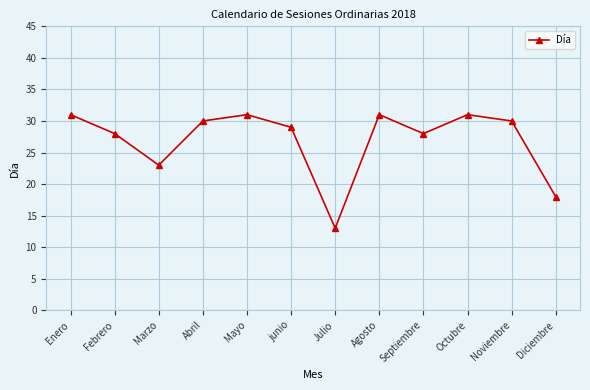

How many points are lower than both their immediate neighbors (excluding endpoints)?

3